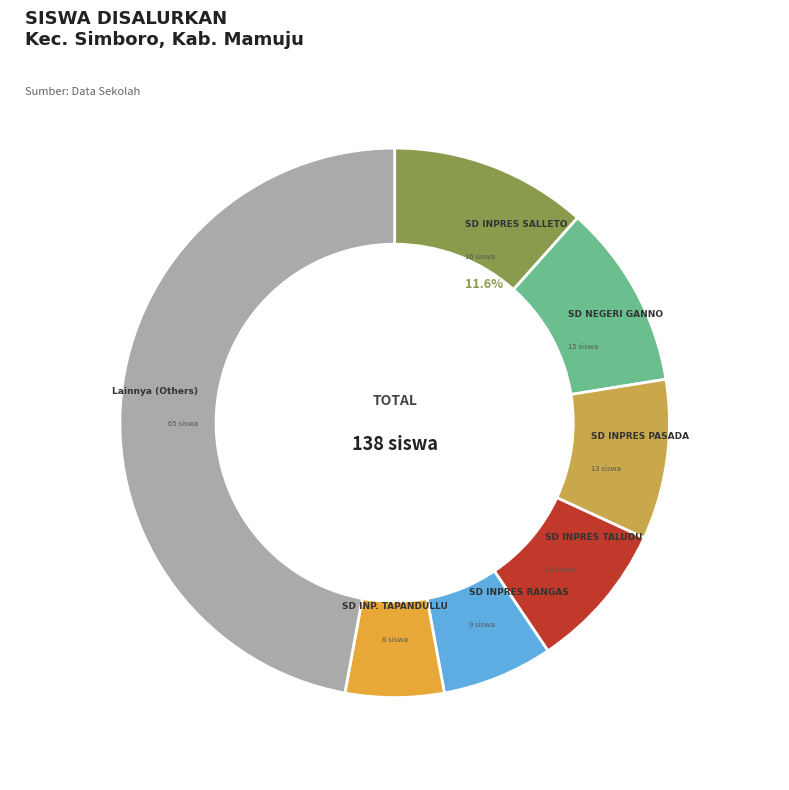

Which slice is the largest?

SD INPRES SALLETO